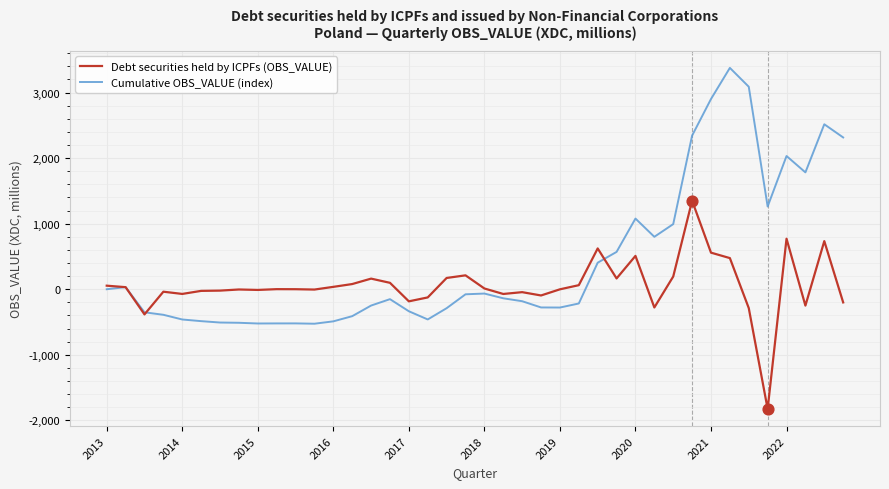

Which series has the largest total across all categories?

Cumulative OBS_VALUE (index)